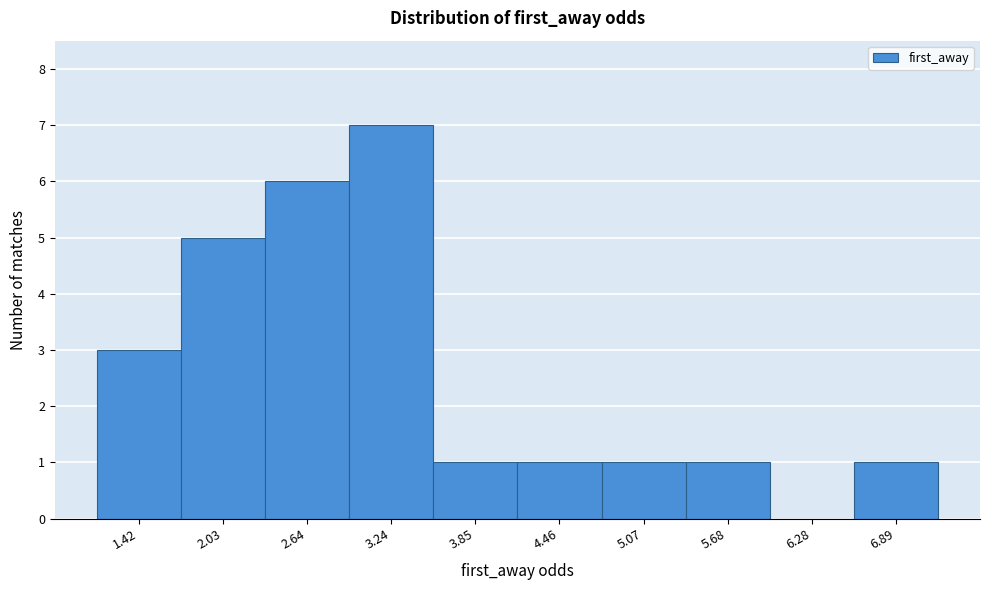

Reading left to right, transcribe all the data shown in this chart.

1.42=3	2.03=5	2.64=6	3.24=7	3.85=1	4.46=1	5.07=1	5.68=1	6.28=0	6.89=1